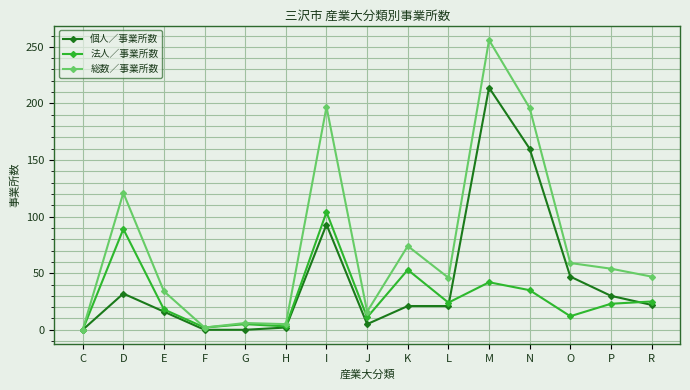

Which series changed the most between F and N?

総数／事業所数